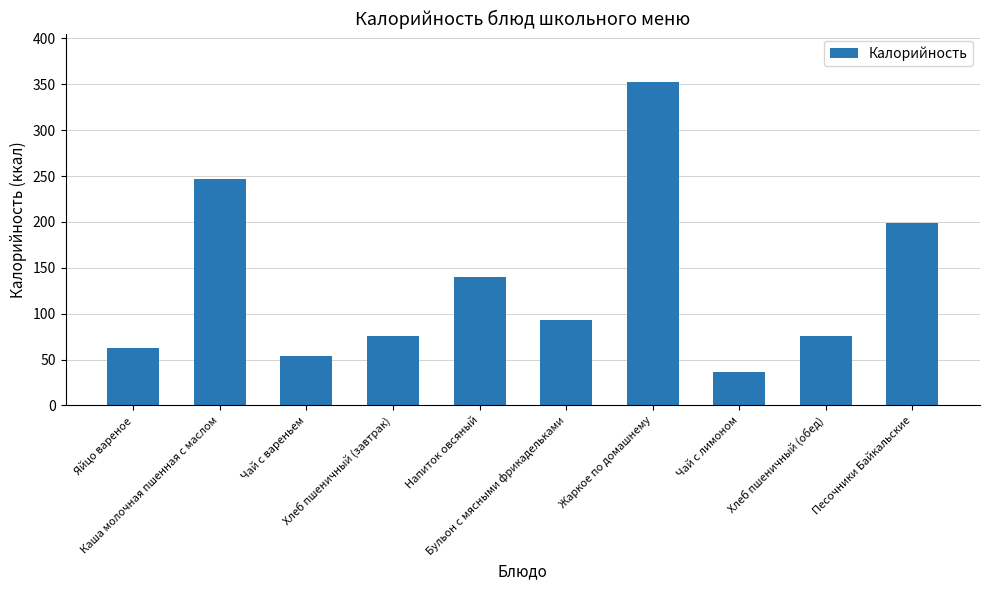

At which label is the value closest to 194?

Песочники Байкальские